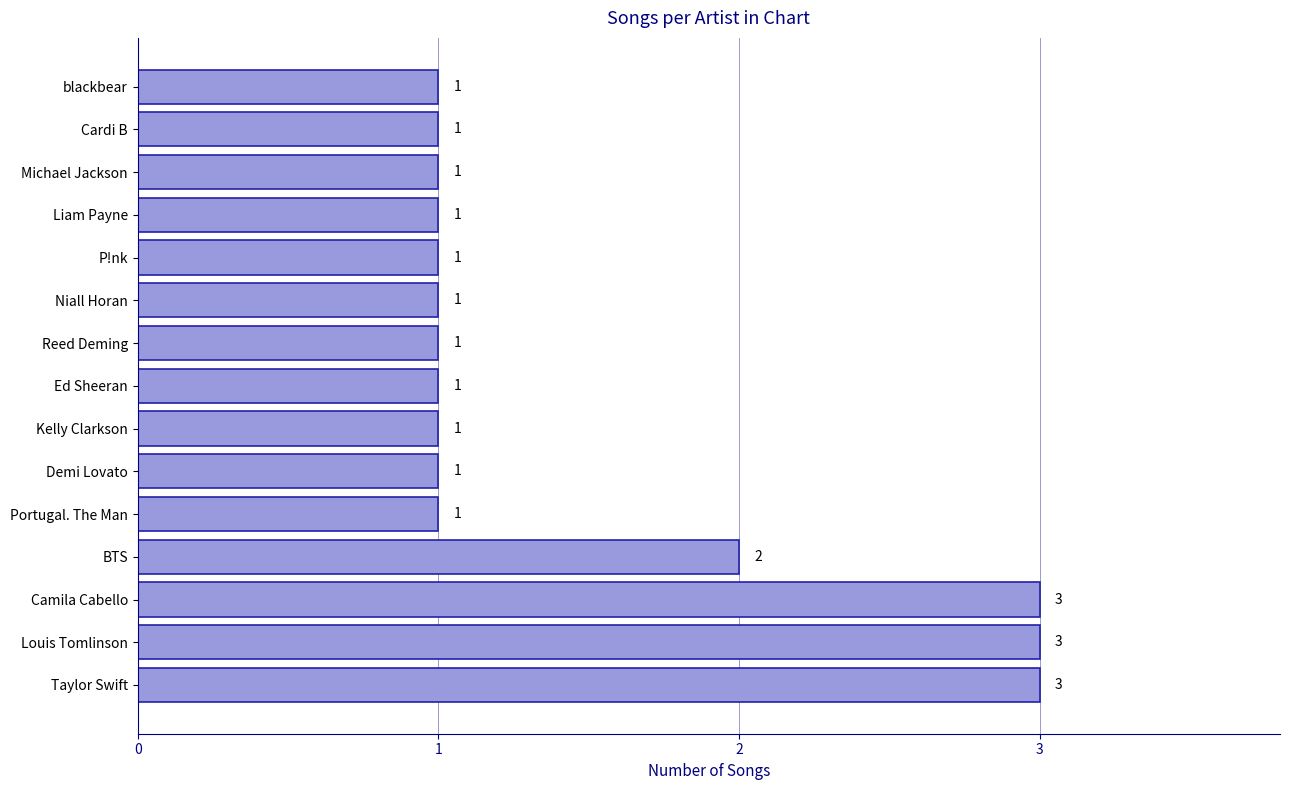

Reading top to bottom, extract all data points from this chart.

1	1	1	1	1	1	1	1	1	1	1	2	3	3	3